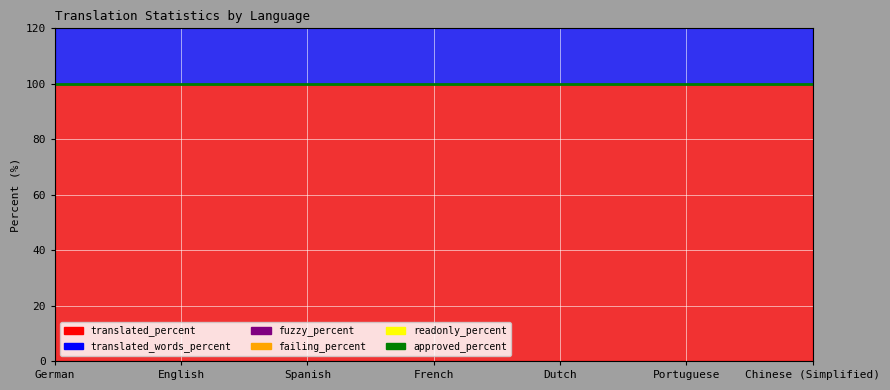

At which category does the chart reach its peak across all series?

German